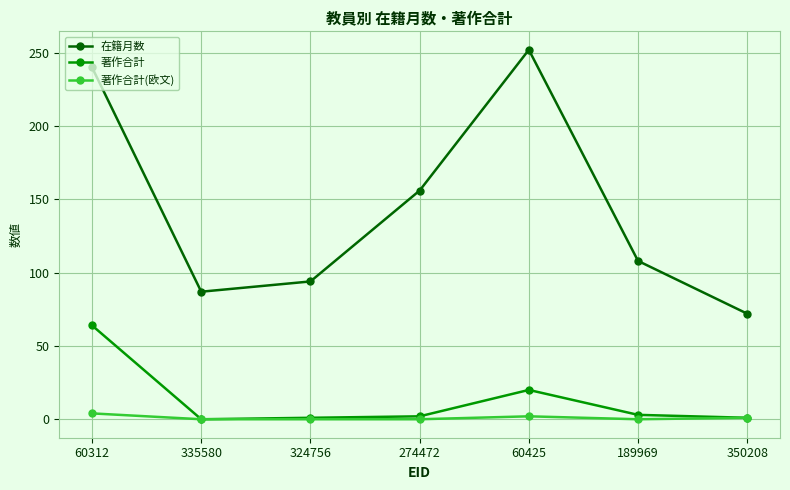

Which series has the largest total across all categories?

在籍月数